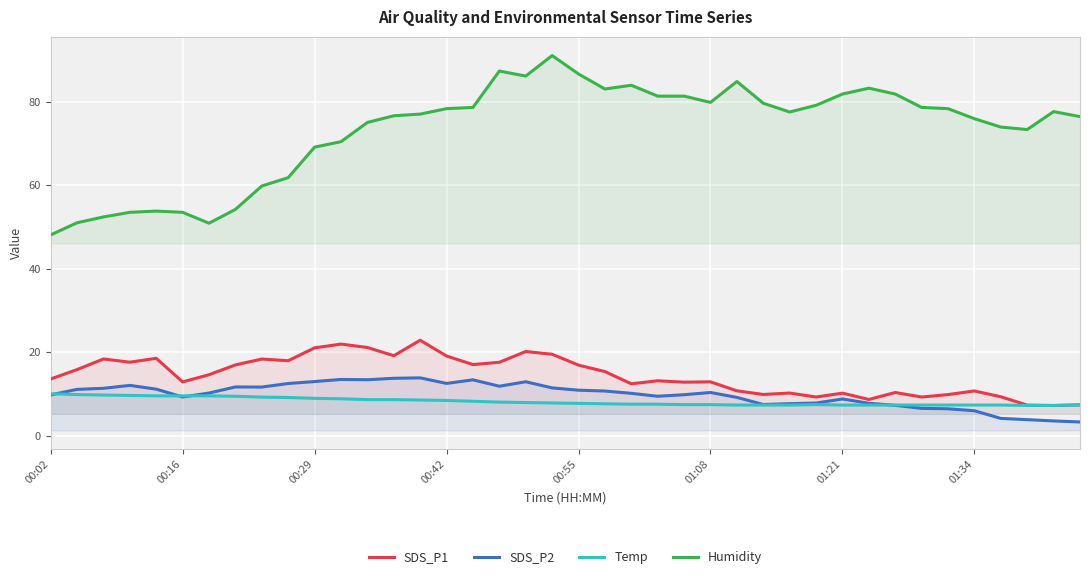

The SDS_P2 series shows 13.9 at 26. True or false?

False